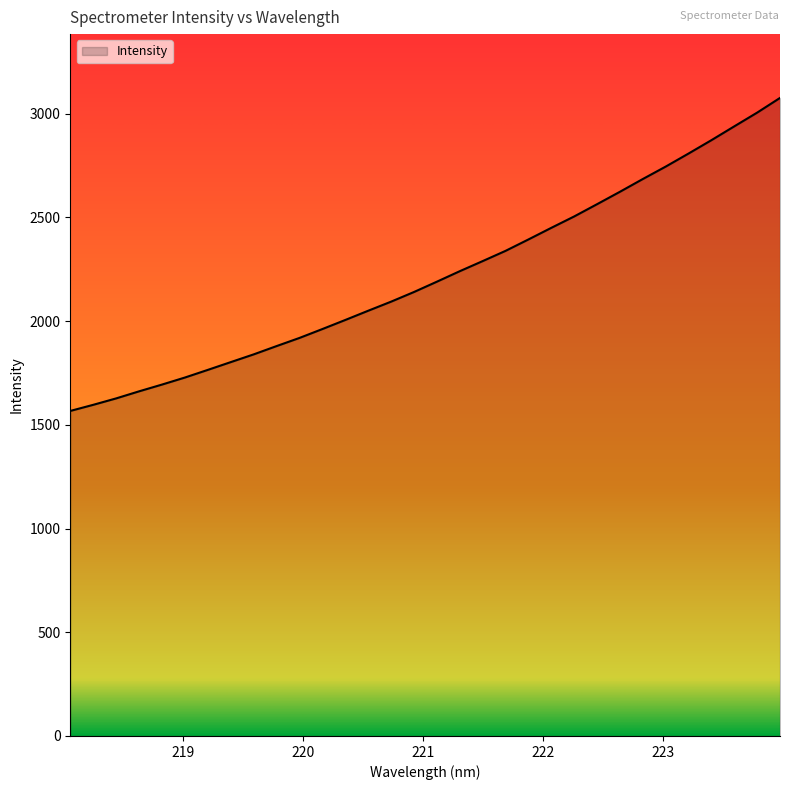

What is the minimum value shown in the chart?

1567.1